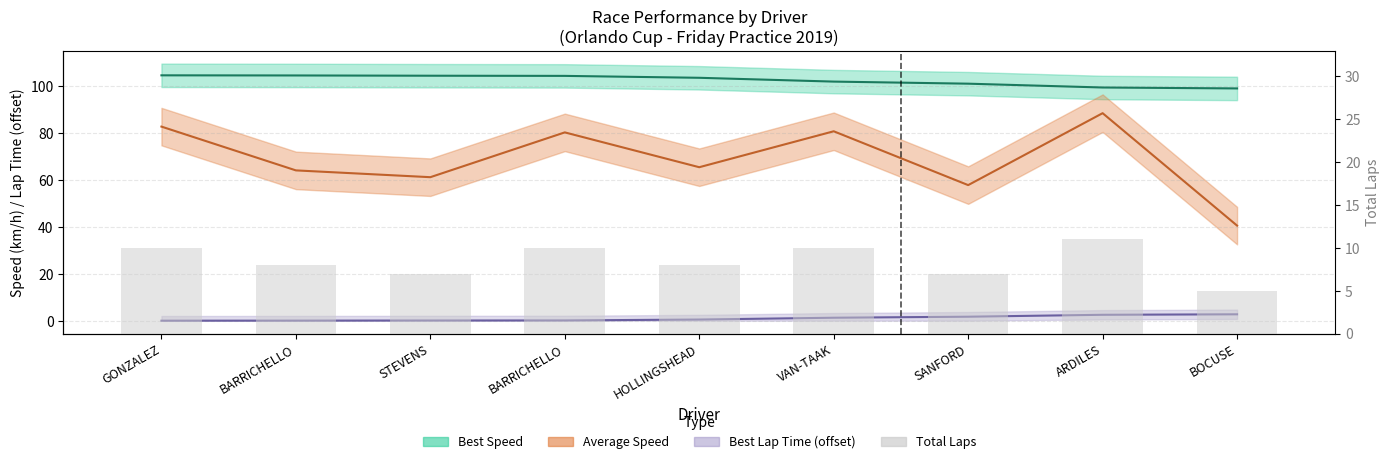

Is the value of Best Speed at STEVENS greater than the value of Best Lap time at HOLLINGSHEAD?

Yes